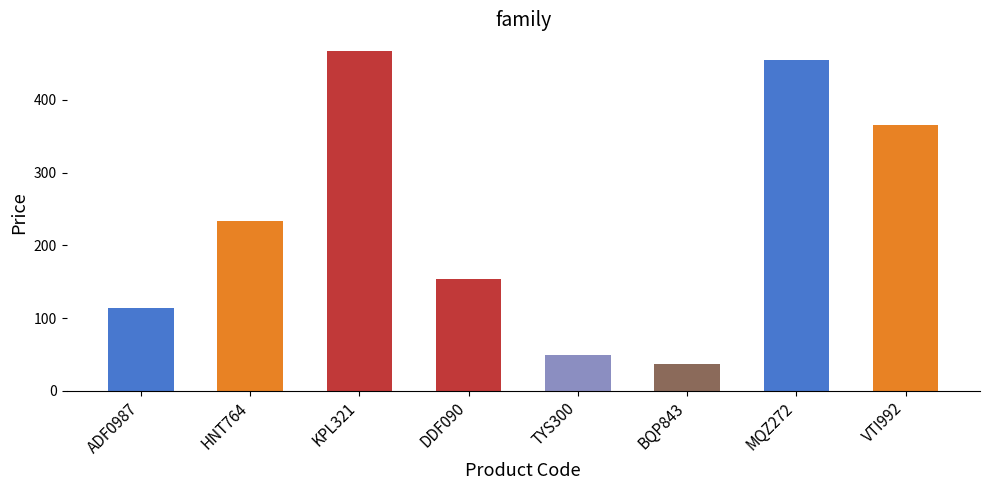

Is it true that the value at MQZ272 is 640?

False